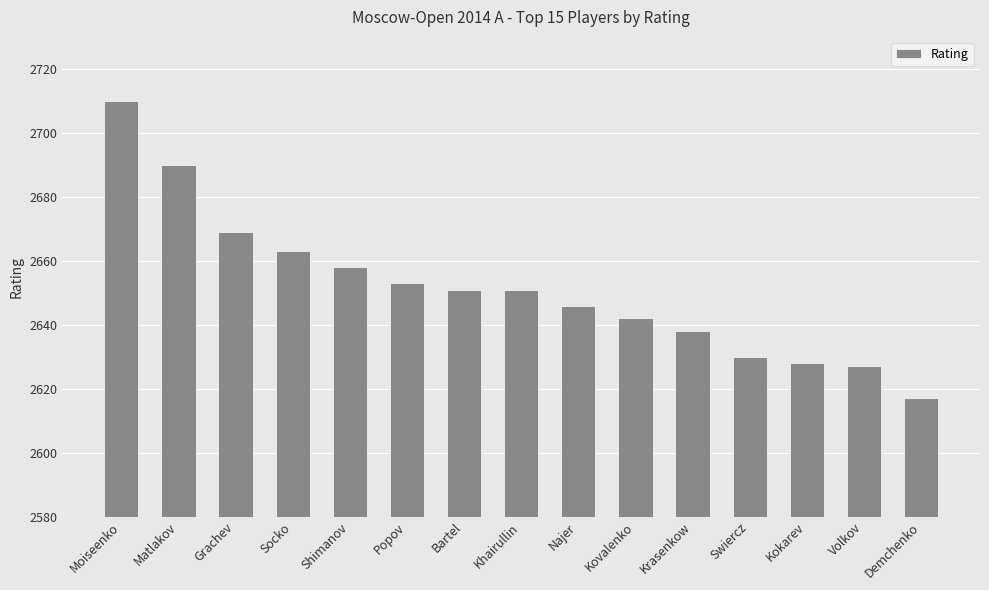

What is the difference between the values at Demchenko and Shimanov?

41